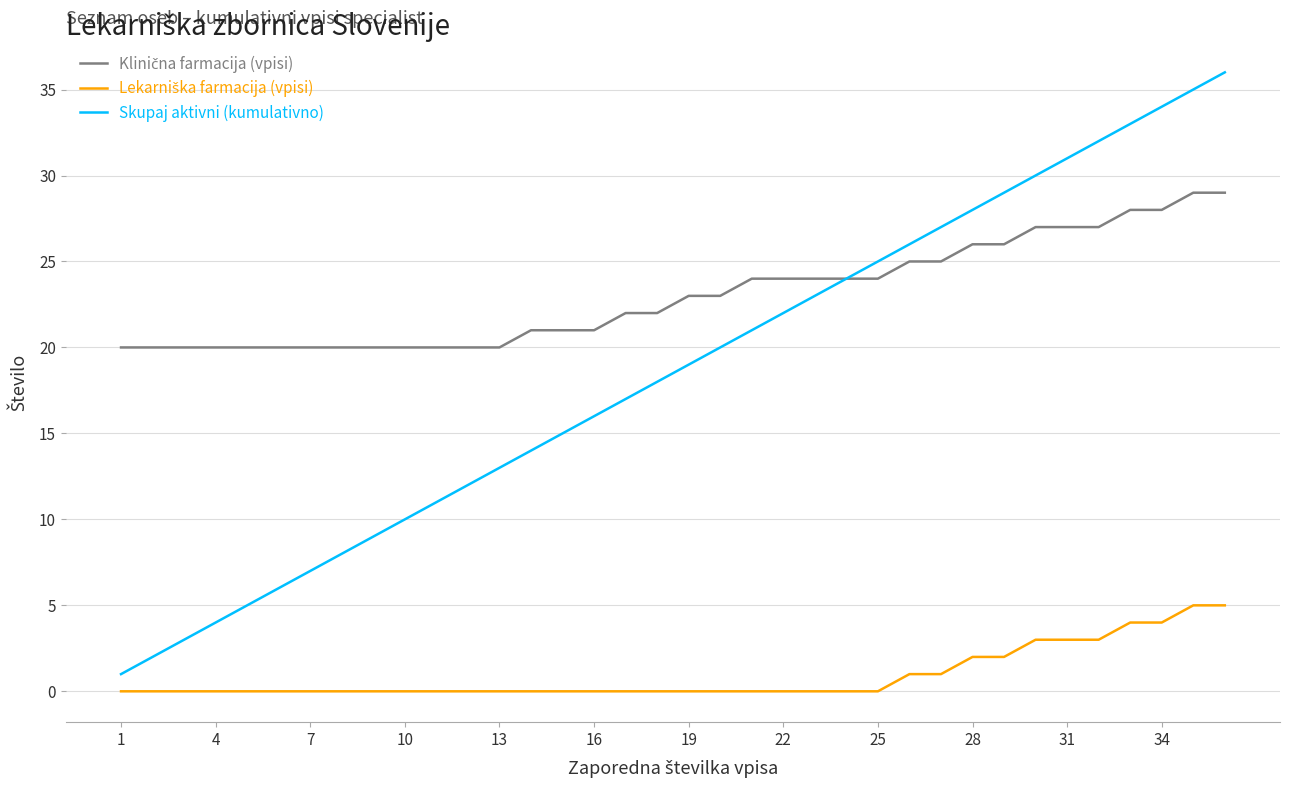

Which series has the largest range (max minus min)?

Skupaj aktivni (kumulativno)